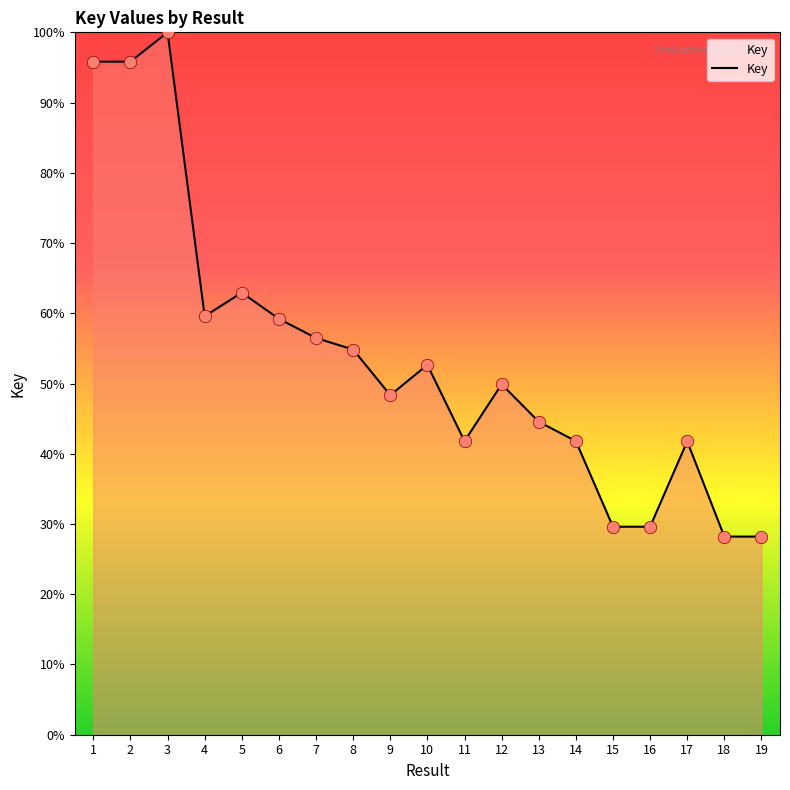

Approximately how many times larger is the value at 10 compared to 17?

1.3